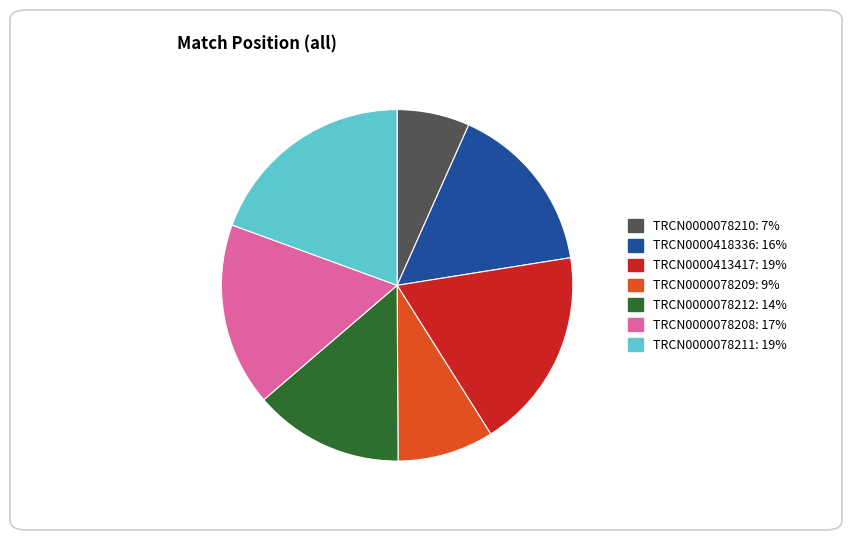

Do TRCN0000078209 and TRCN0000078212 together represent more than half of the pie?

No